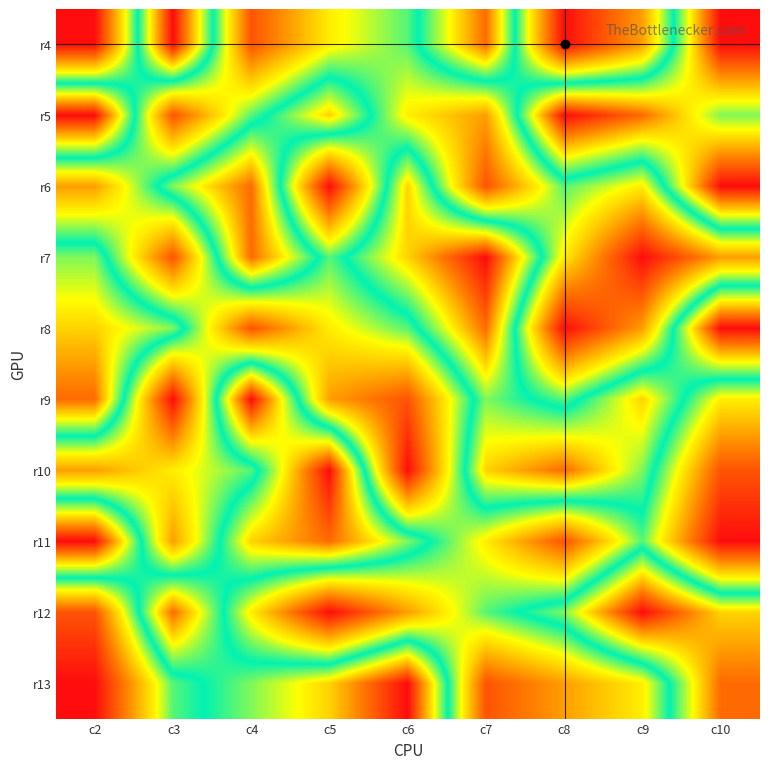

At how many categories does at least one series exceed 1?

9